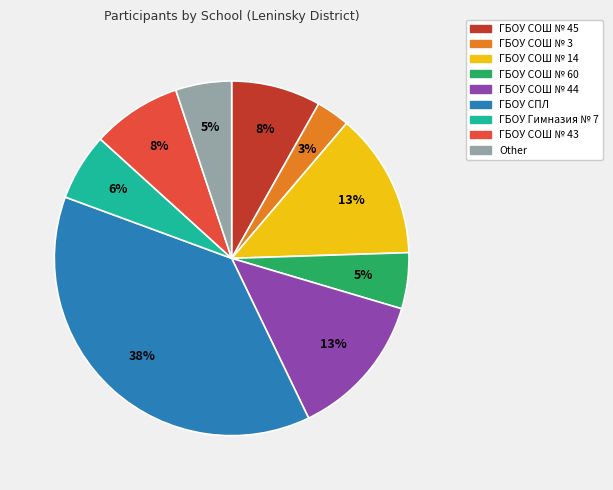

To the nearest percent, what is the difference between the ГБОУ СОШ № 45 and ГБОУ СОШ № 44 slice percentages?

5%